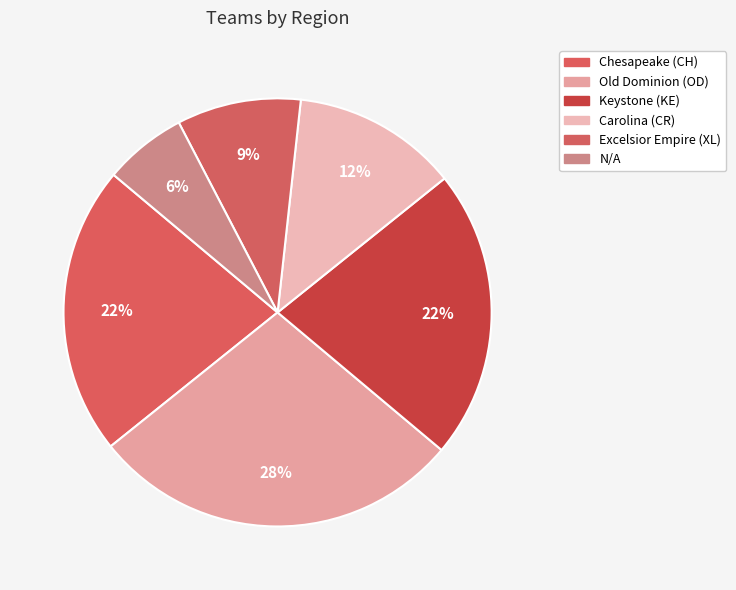

Does any single category account for the majority?

No